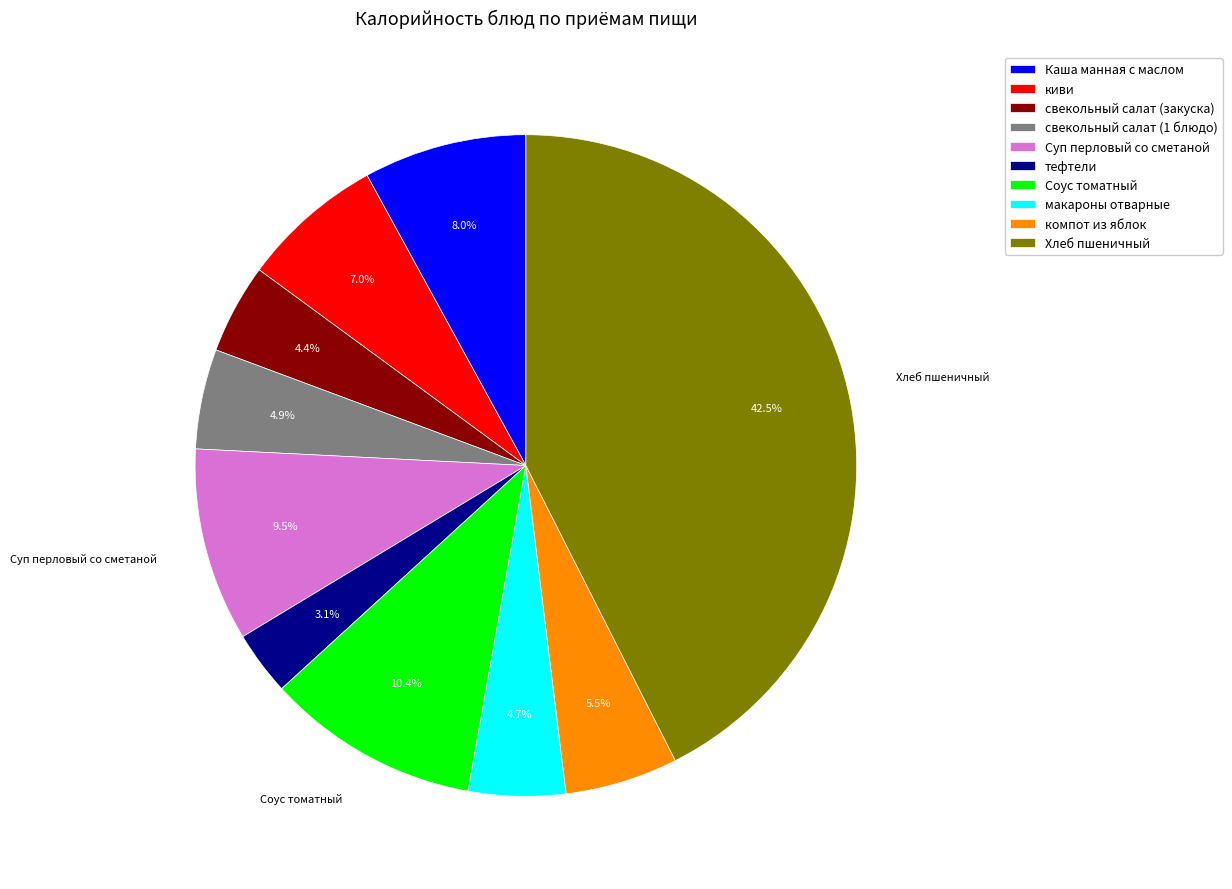

To the nearest percent, what is the combined percentage of Хлеб пшеничный and Соус томатный?

53%